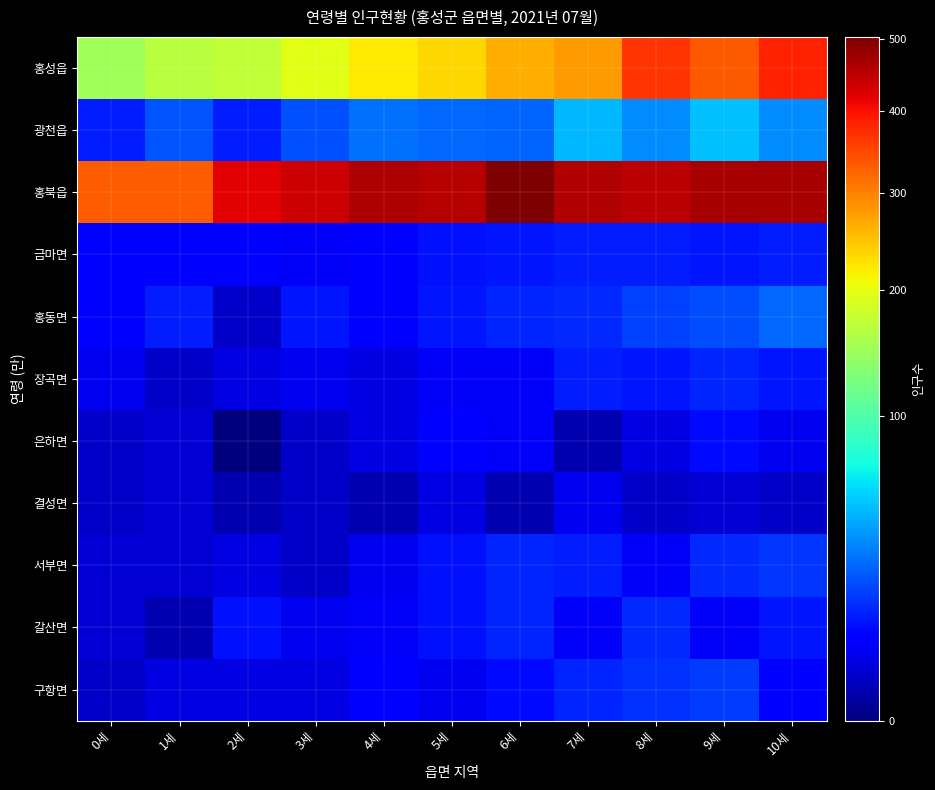

At which category is the sum across all series the highest?

10세